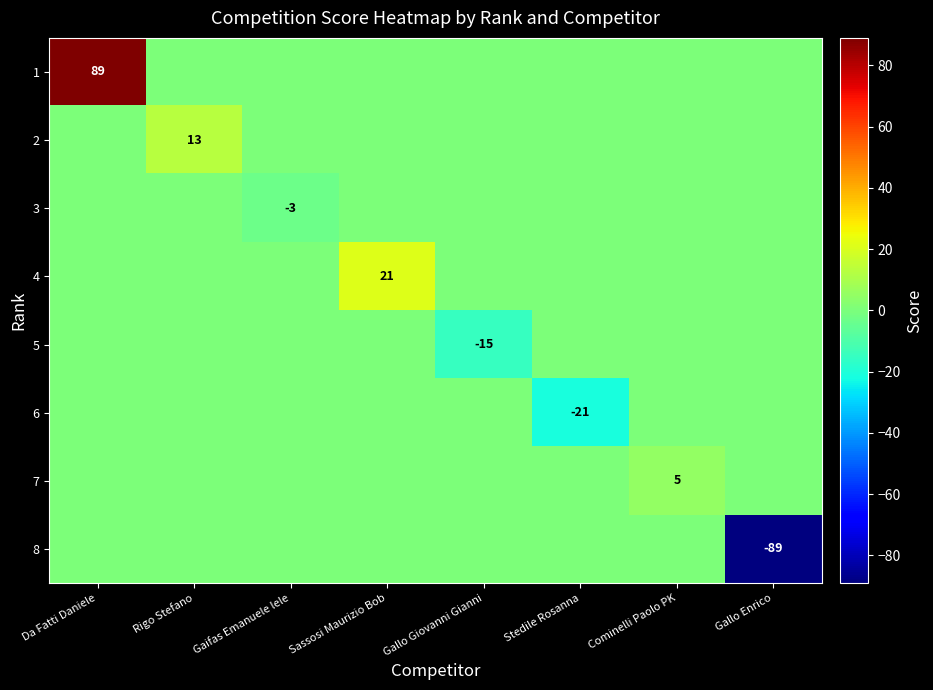

What is the total value across all series at Sassosi Maurizio Bob?

21